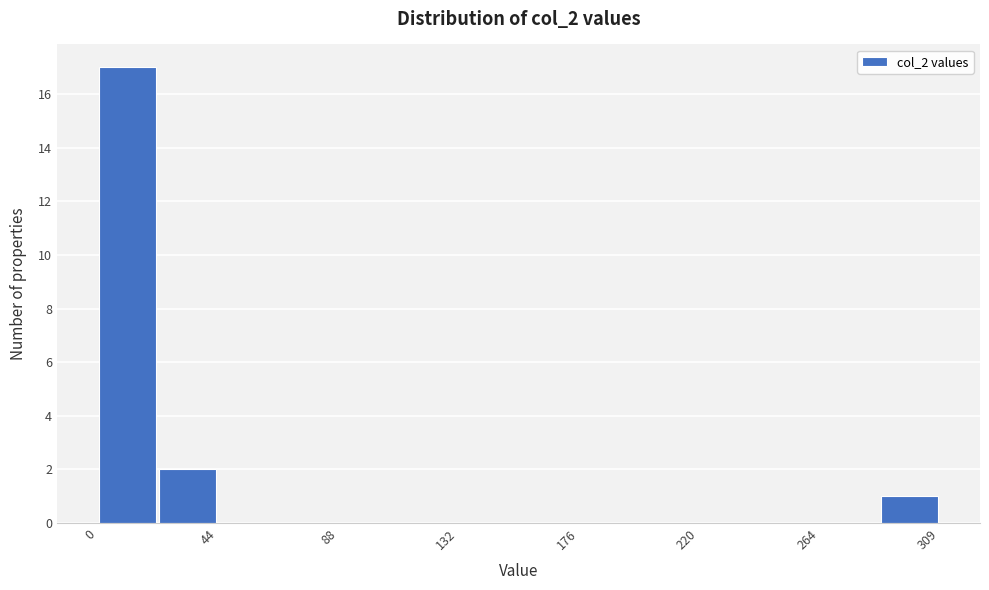

How tall is the bar that spans 20 to 45 on the x-axis? Neither the bar edges nor the heights are printed on the chart, so give them approximately, as read against the axes.

2